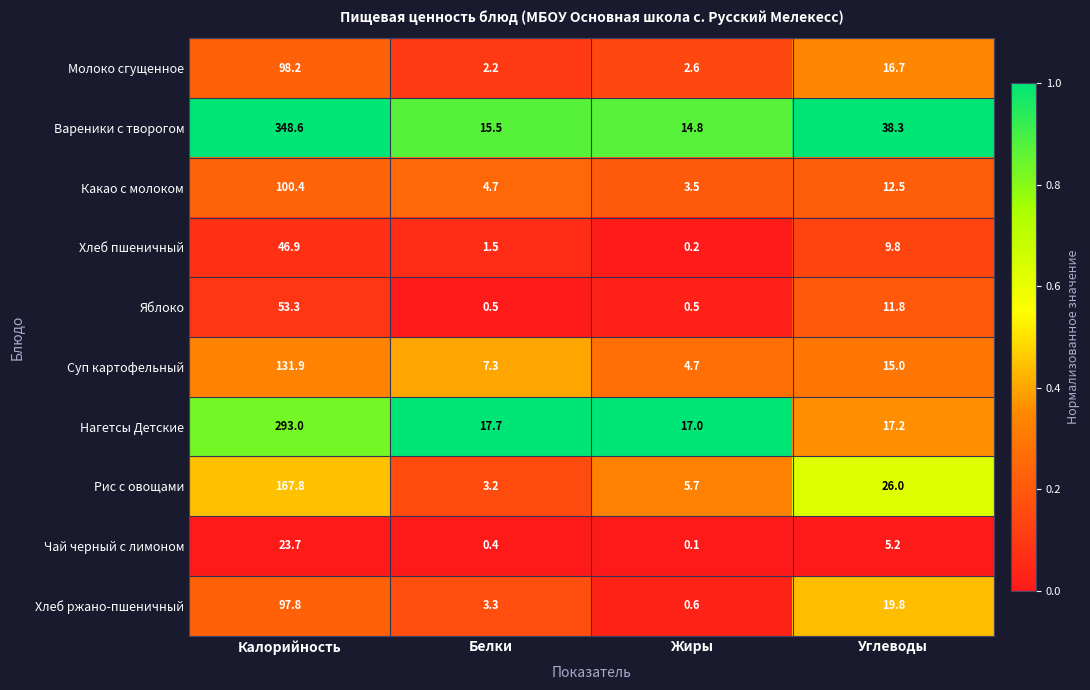

What is the difference between the Молоко сгущенное values at Углеводы and Калорийность?

81.5